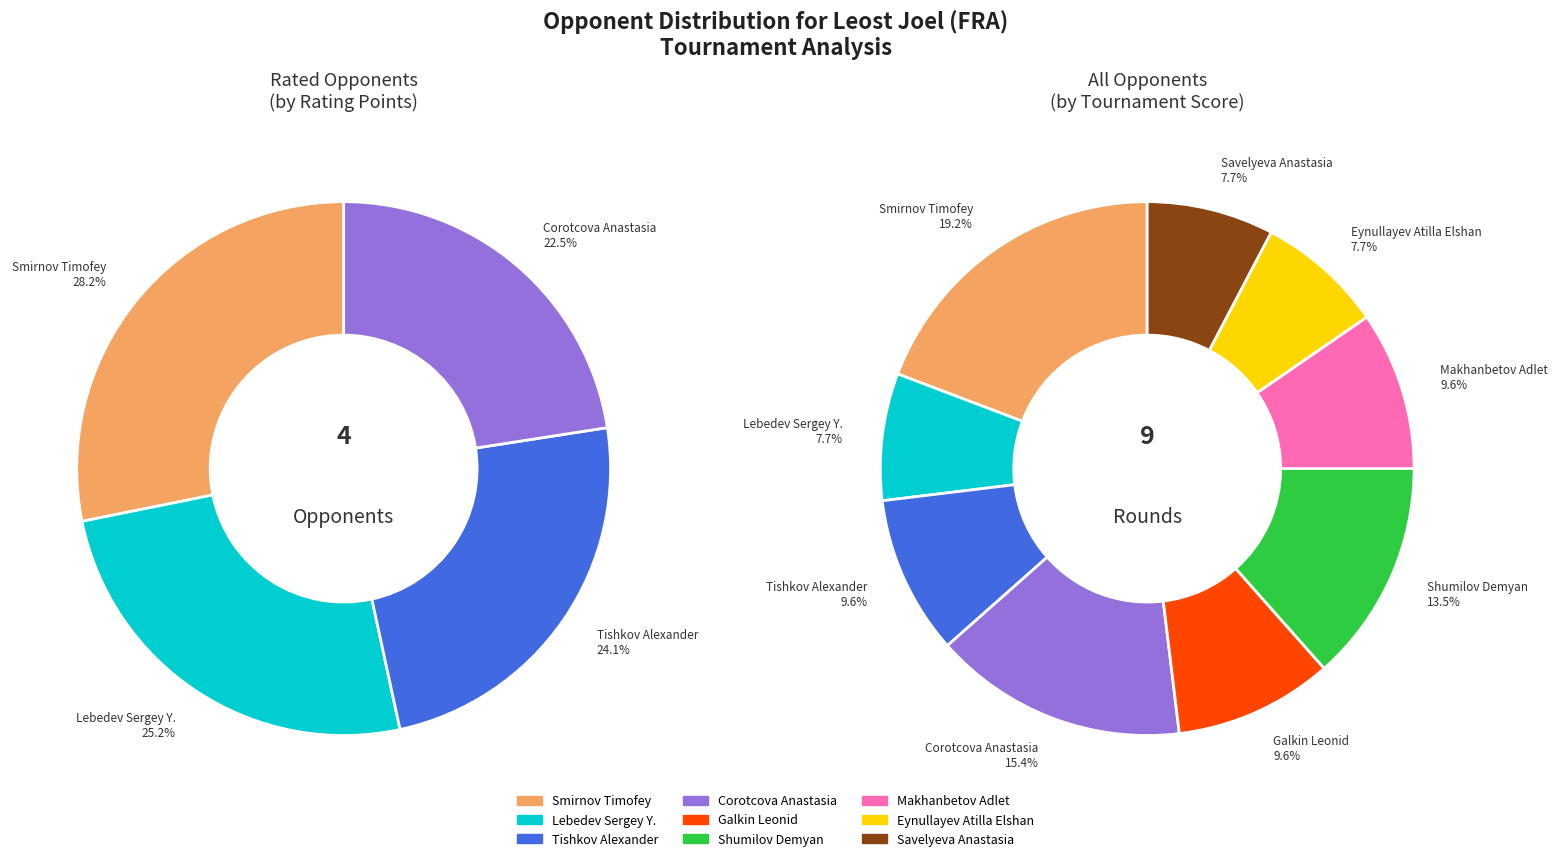

Does Eynullayev Atilla Elshan represent more than half of the total?

No